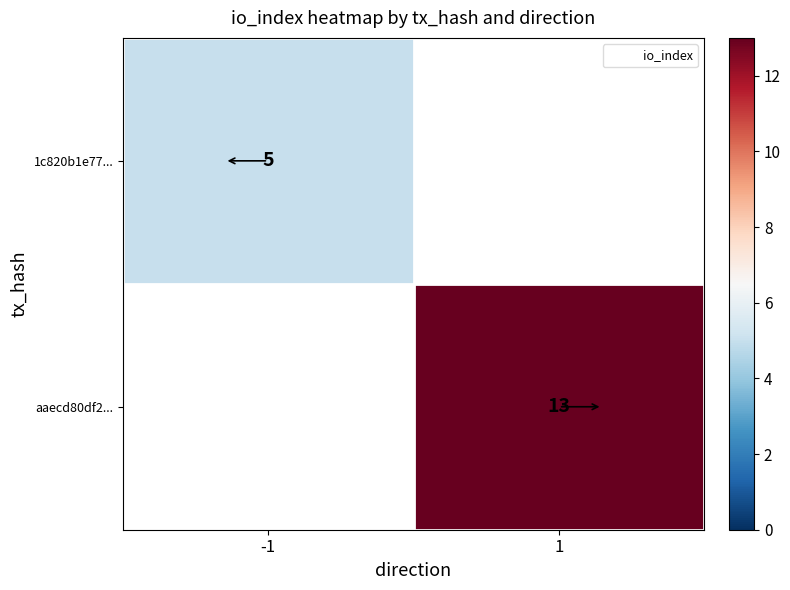

Rank the series by their average value, from lowest to highest.

1c820b1e77..., aaecd80df2...